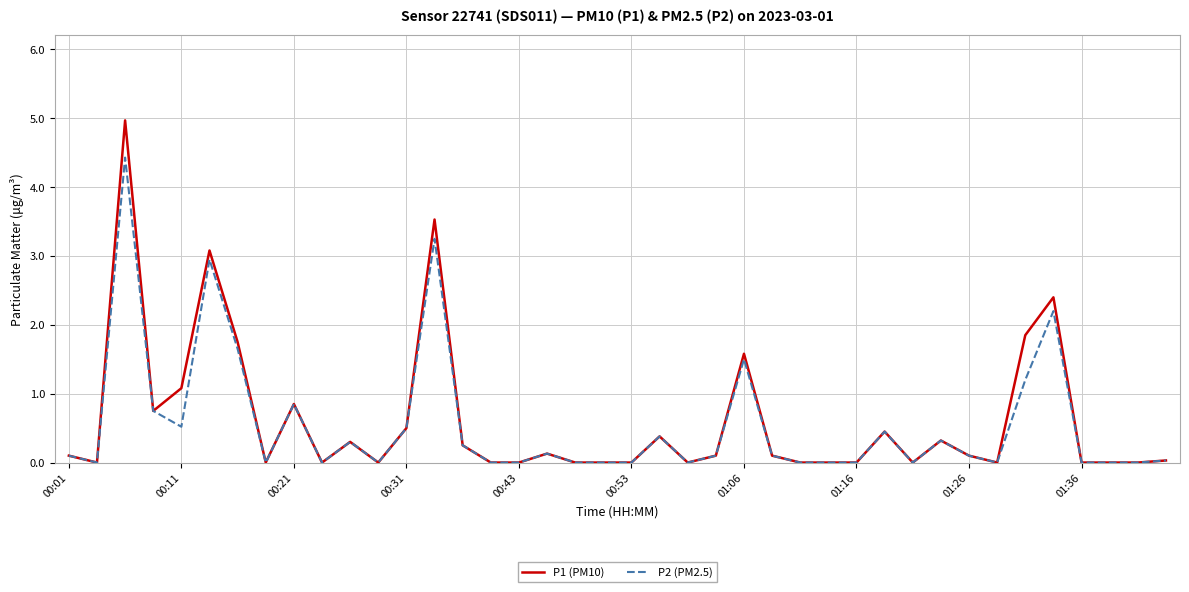

List the series in order of their peak value, highest first.

P1 (PM10), P2 (PM2.5)